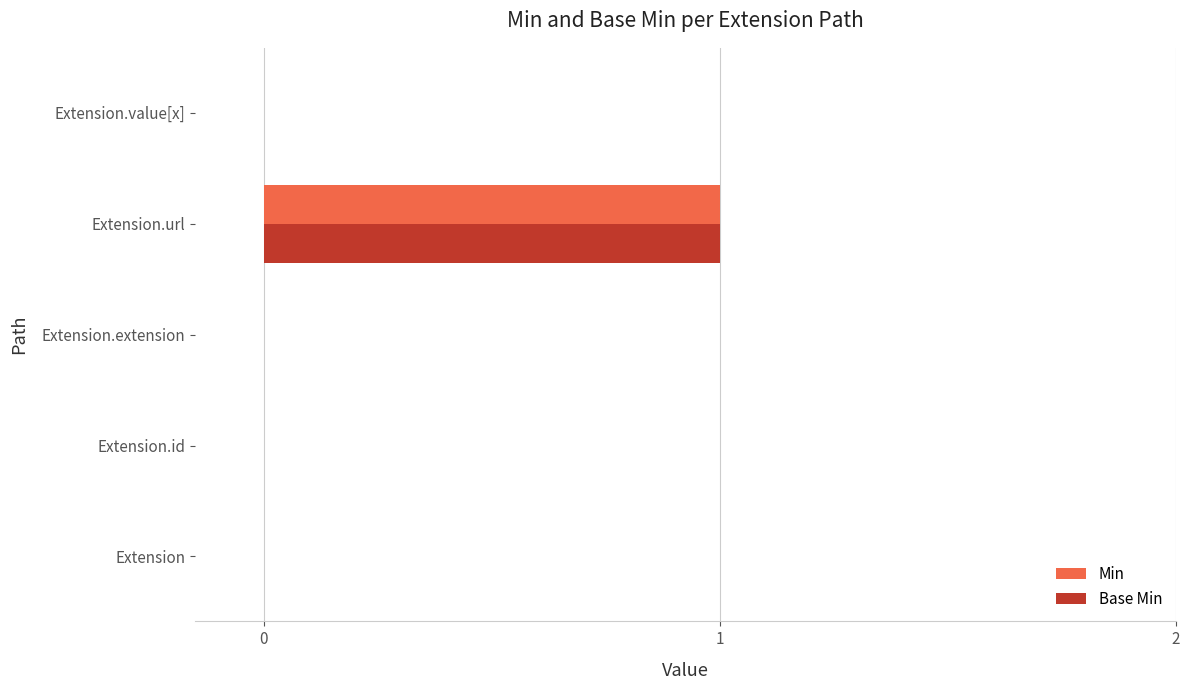

How many Base Min values are between 0 and 1?

5